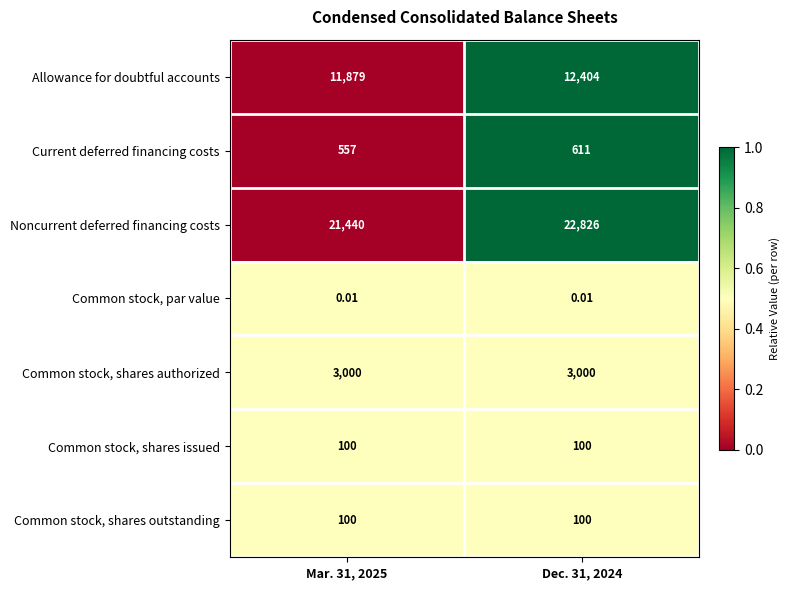

Is the value of Common stock, shares issued at Mar. 31, 2025 greater than the value of Common stock, shares authorized at Dec. 31, 2024?

No